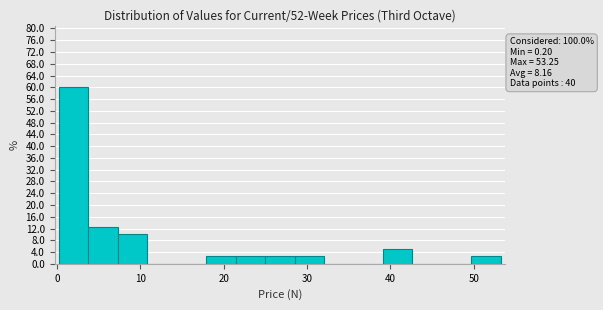

Around what value on the x-axis is the tallest bar? Give the approximate position of its centre, as read against the axis.

2